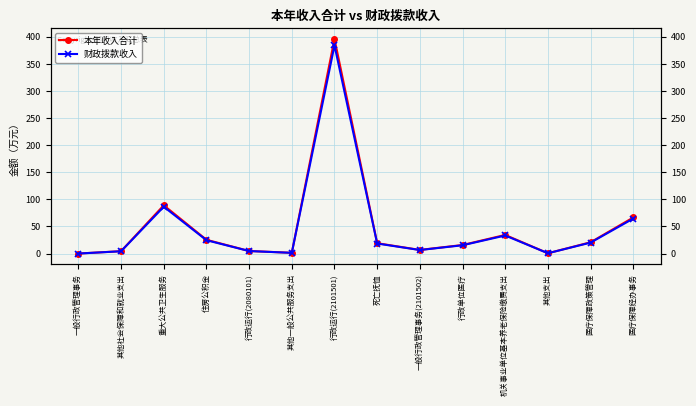

How many data points in 本年收入合计 are less than 19?

7